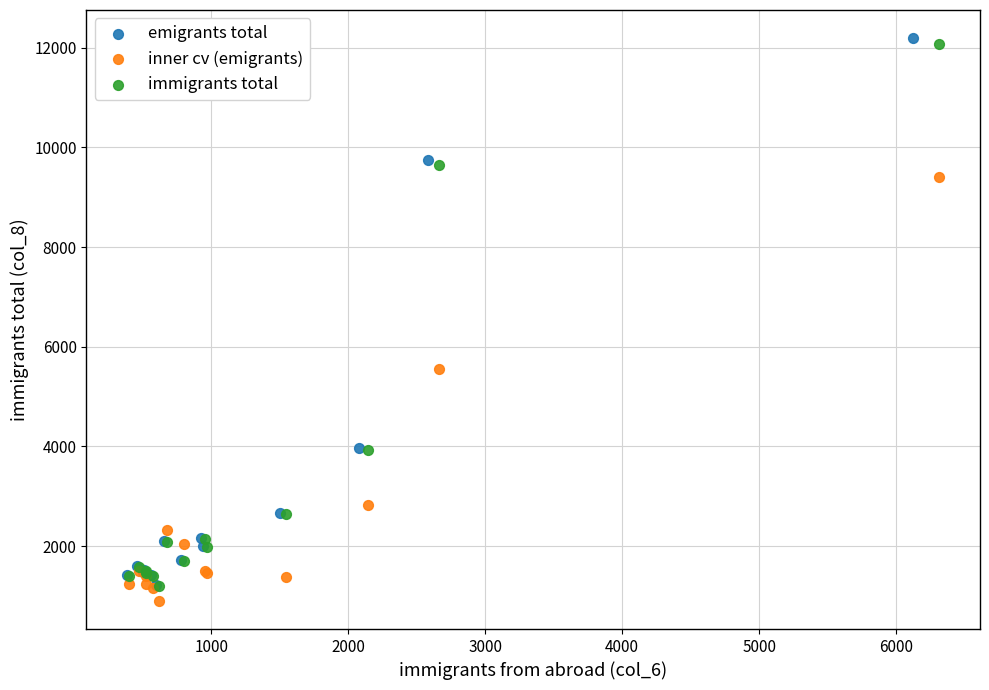

Which series has the widest spread of Y values?

emigrants total